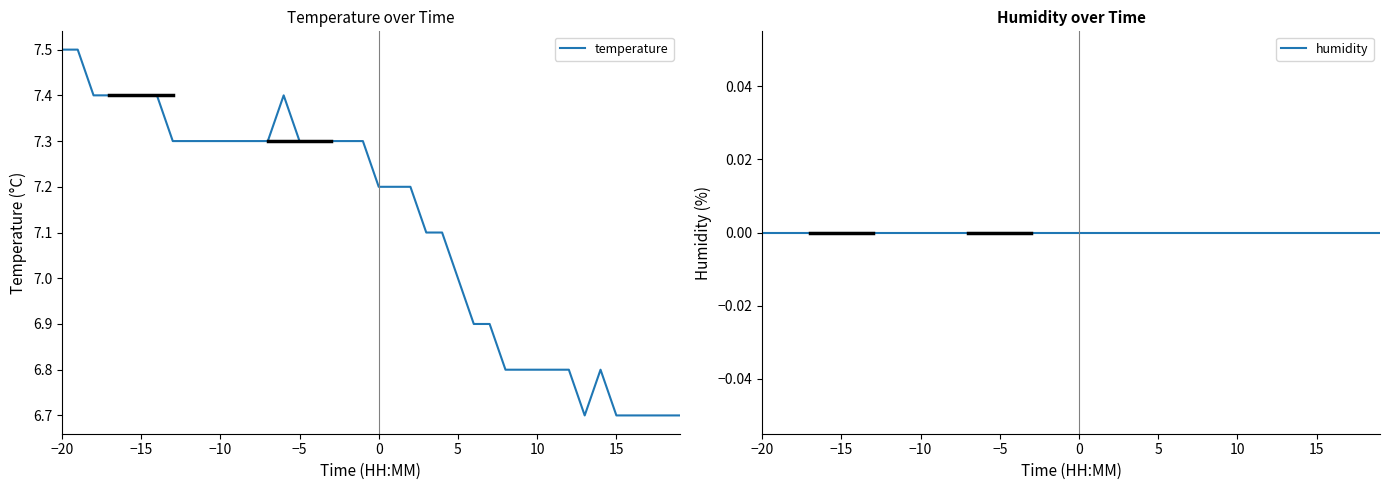

What is the maximum value for temperature?

7.5